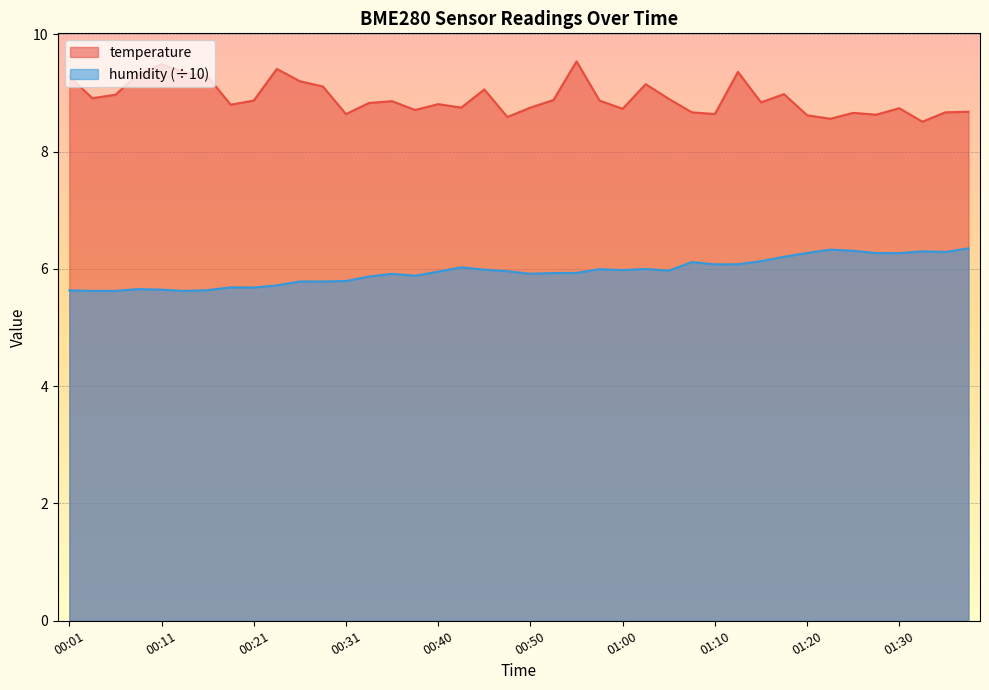

What is the sum of the temperature values at 01:05 and 00:11?

18.4